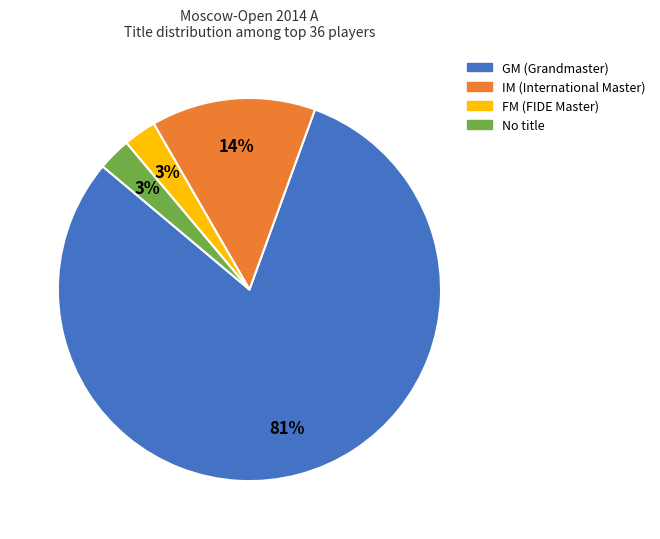

Is there any slice that represents more than half of the pie?

Yes